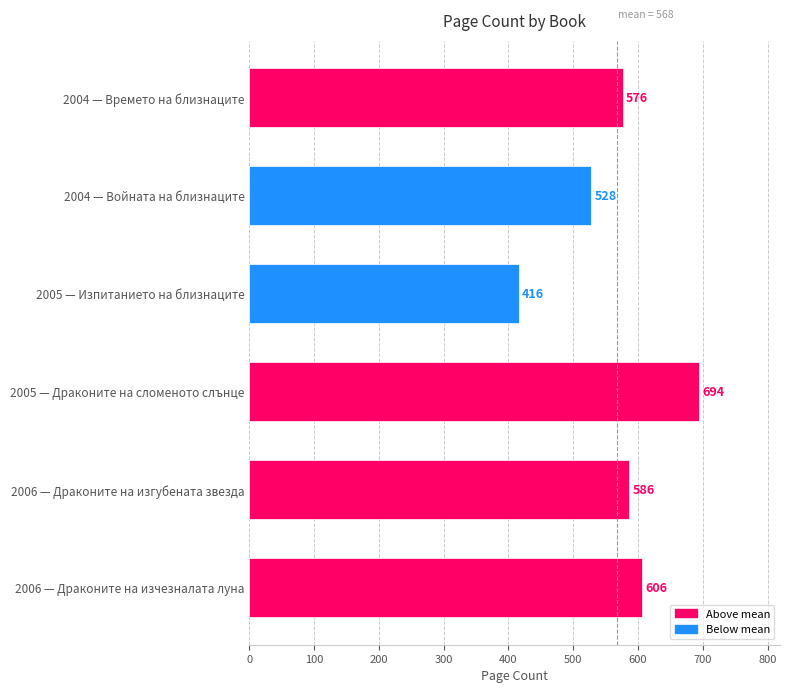

What is the sum of all values?

3406